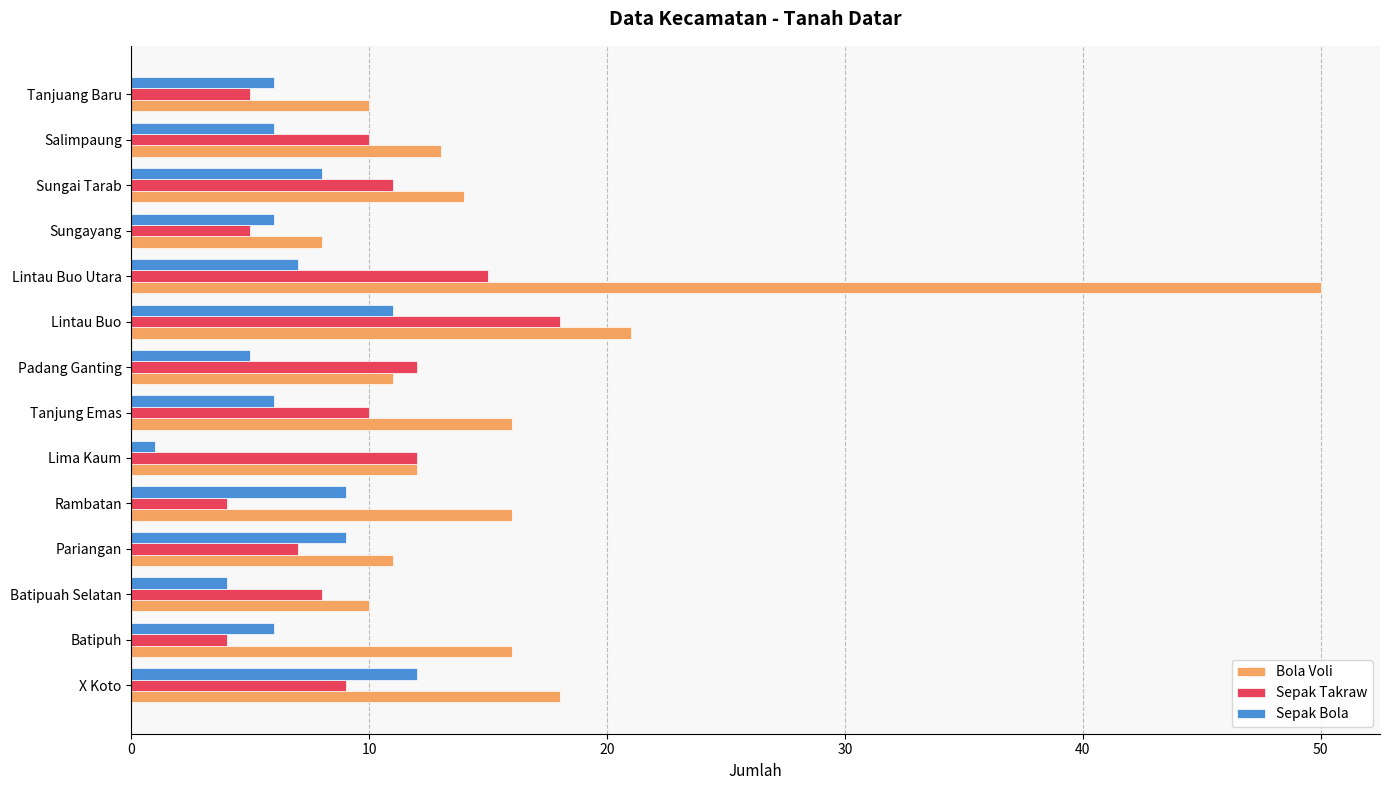

The Sepak Takraw series shows 9 at Sungayang. True or false?

False